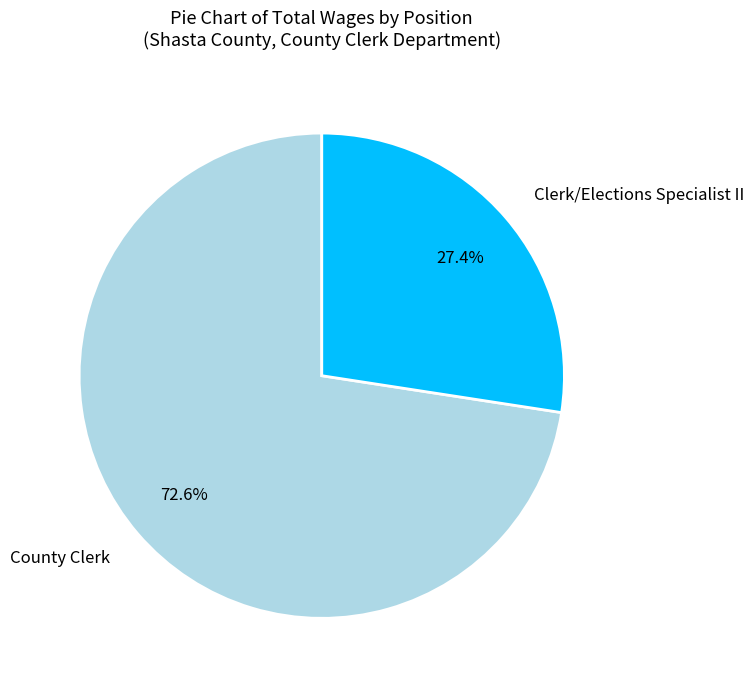

What is the majority slice?

County Clerk